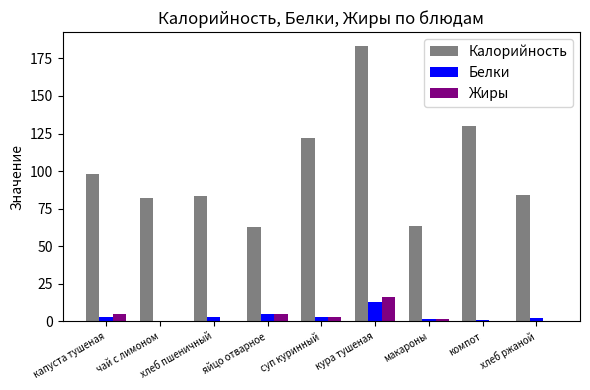

Which category has the highest value in the Калорийность series?

кура тушеная